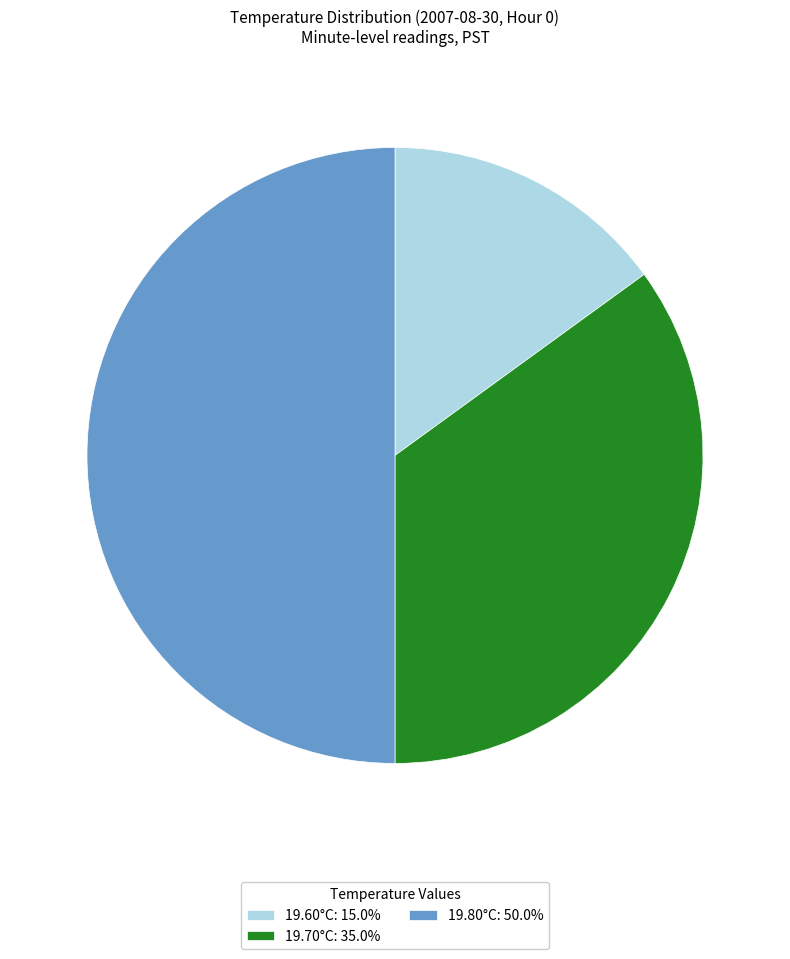

Combined, do 19.80°C: 50.0% and 19.70°C: 35.0% account for over 50%?

Yes